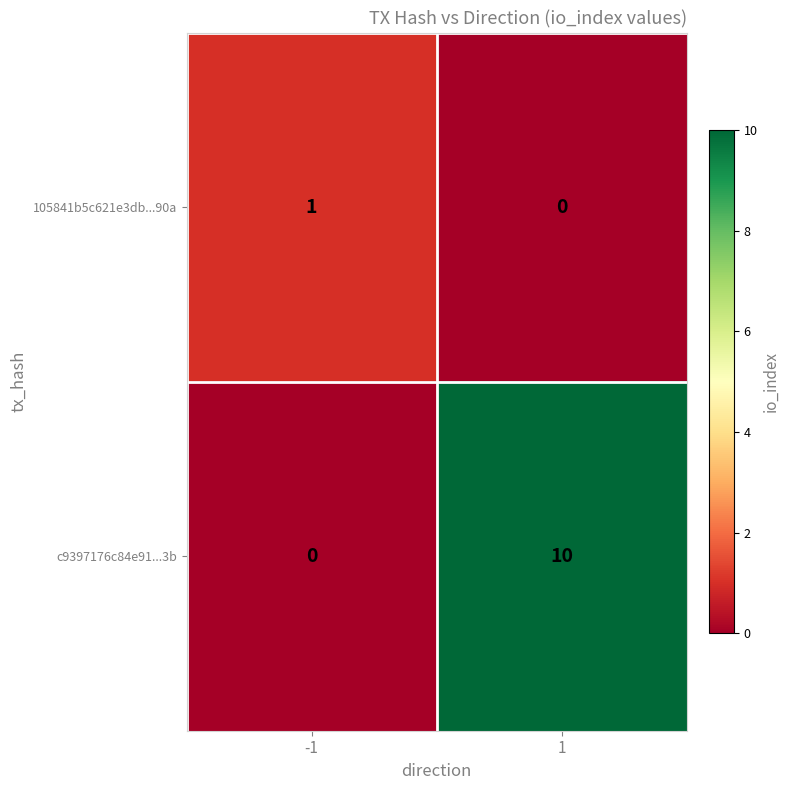

Count the number of categories in the chart.

2